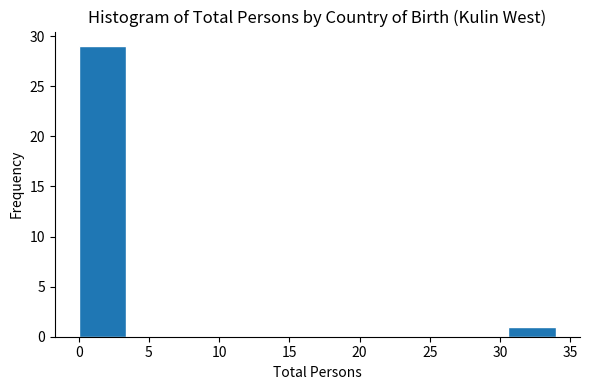

Reading left to right, transcribe this chart: for each bar, give the range it covers on the x-axis and its height. Neither the bar edges nor the heights are printed on the chart, so give them approximately, as read against the axes.

0.0 to 3.4: 29
3.4 to 6.8: 0
6.8 to 10.2: 0
10.2 to 13.6: 0
13.6 to 17.0: 0
17.0 to 20.4: 0
20.4 to 23.8: 0
23.8 to 27.2: 0
27.2 to 30.6: 0
30.6 to 34.0: 1